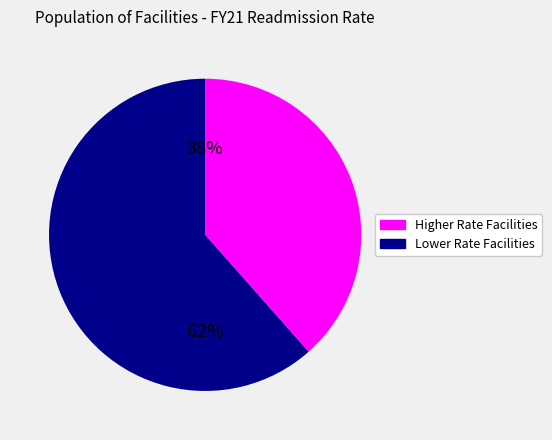

To the nearest percent, what is the average slice percentage?

50%